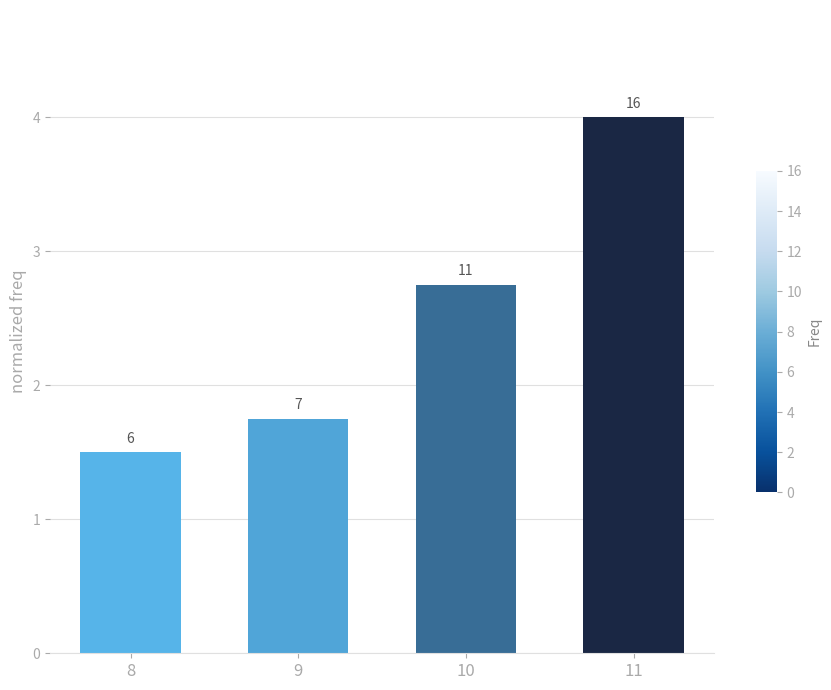

Does the chart contain any negative values?

No